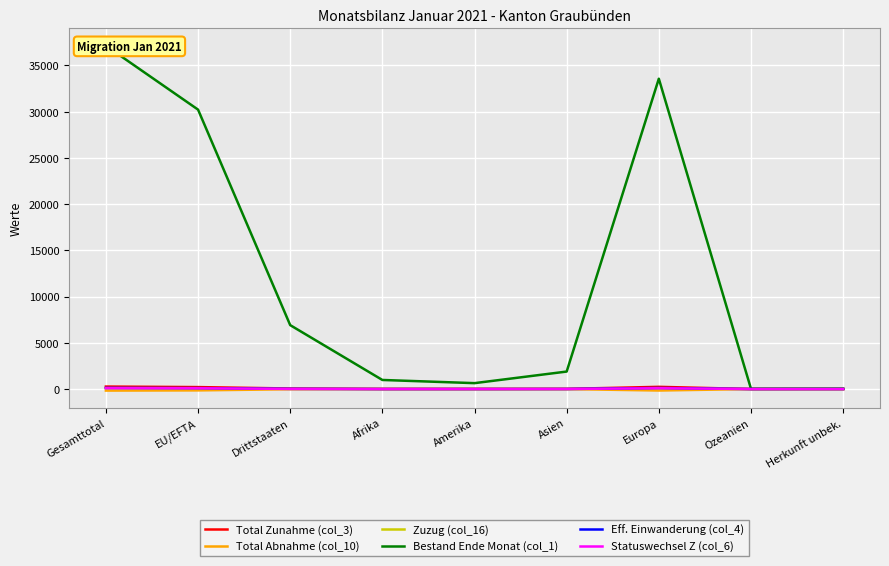

Where does the Total Abnahme (col_10) series first go above -5?

Afrika